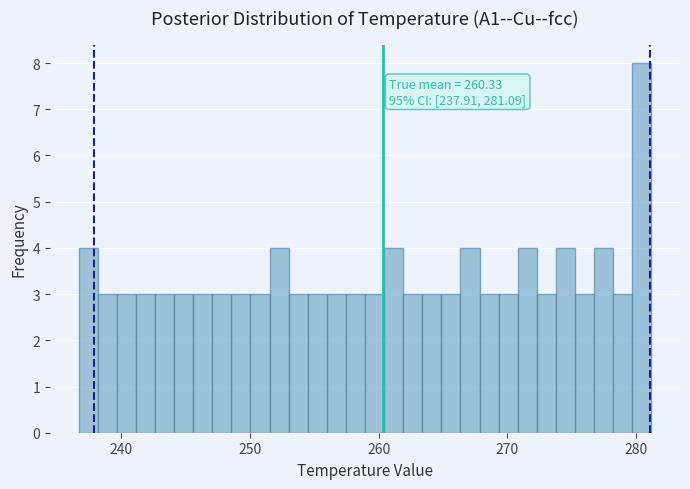

Read against the x-axis, roughly where is the centre of the tallest bar?

280